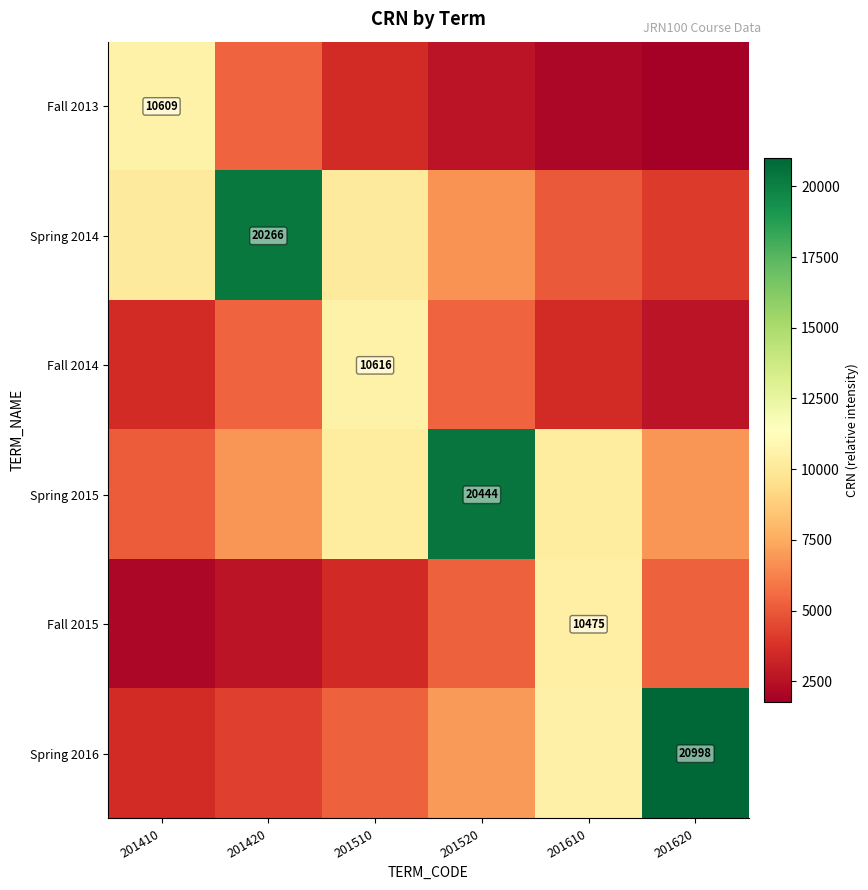

How many categories are shown in the chart?

6